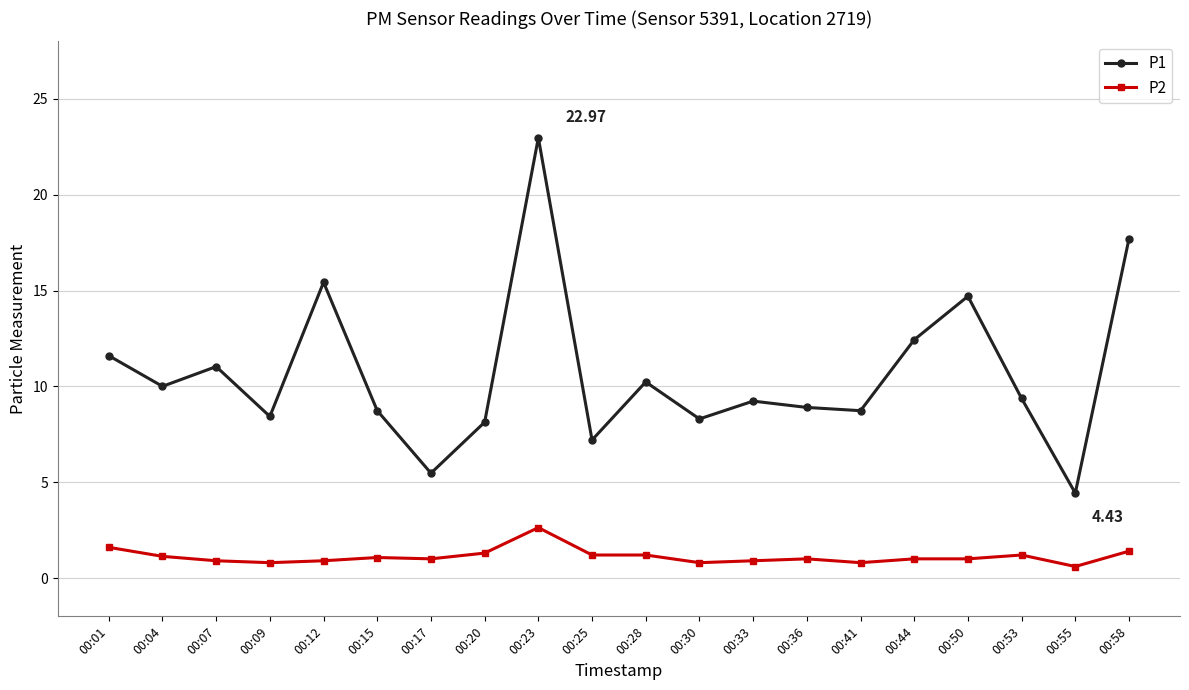

At which category does P1 reach its first local peak?

00:07